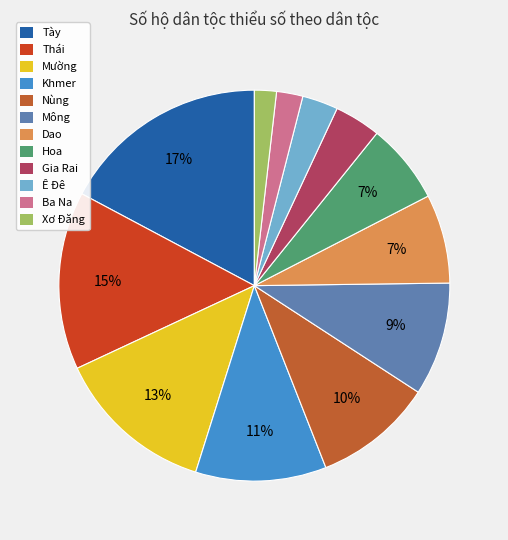

The Gia Rai slice represents 17% of the pie. True or false?

False